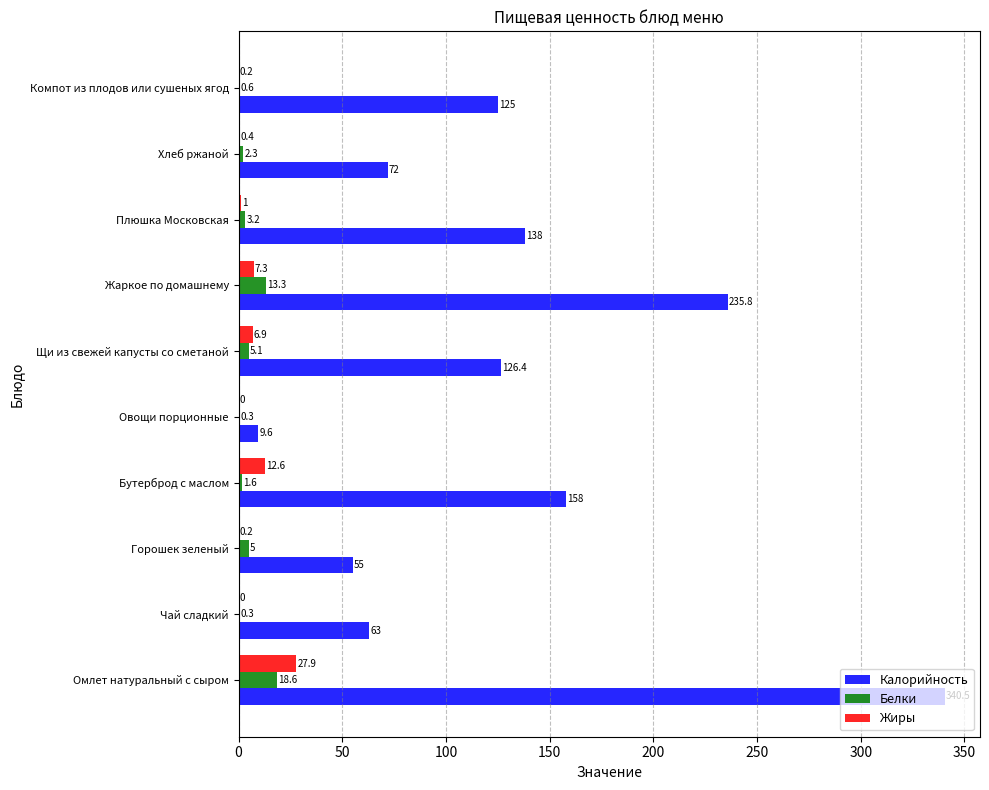

What is the sum of the Калорийность values at Жаркое по домашнему and Плюшка Московская?

373.8